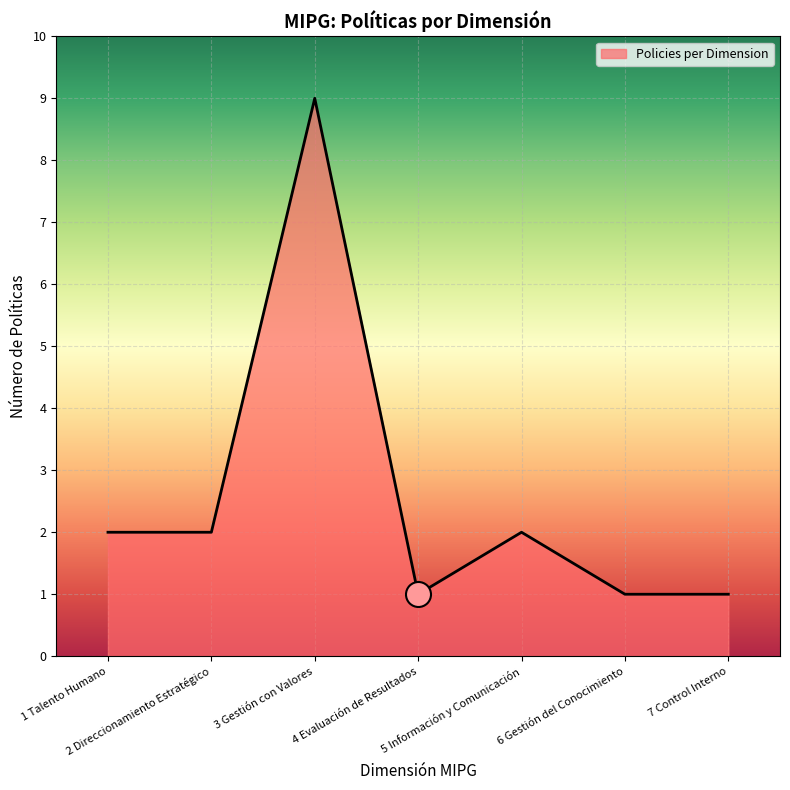

True or false: there are more than 1 points higher than both neighbors.

True